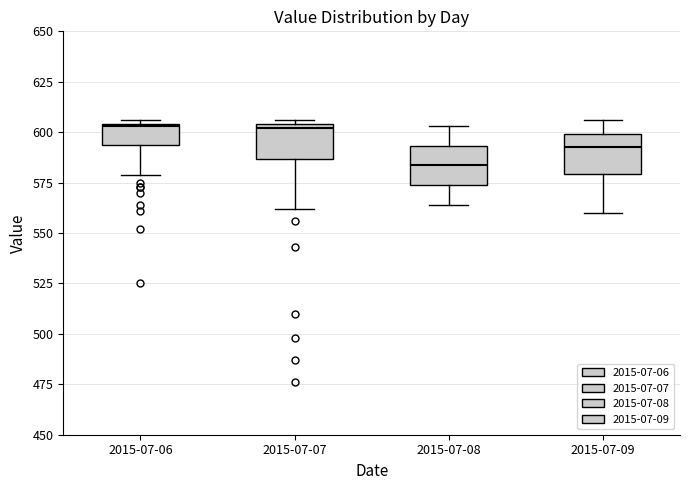

Which box's median line is the lowest?

2015-07-08